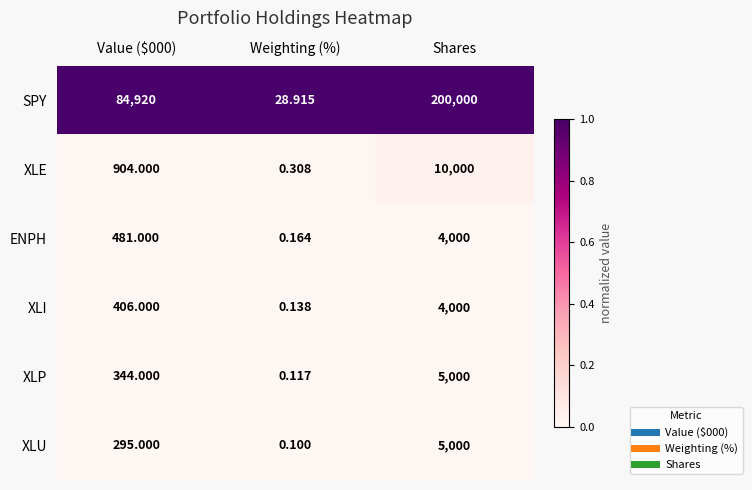

At which category is the sum across all series the highest?

Shares